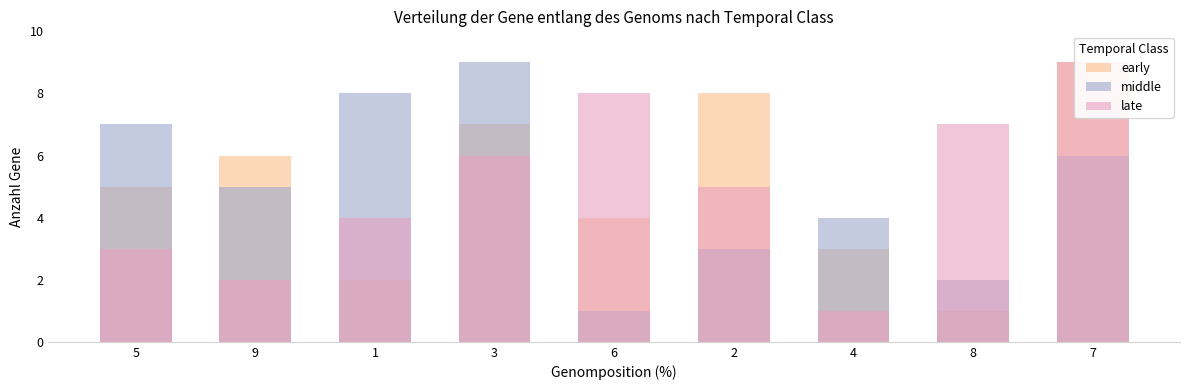

At which category is the sum across all series the highest?

7